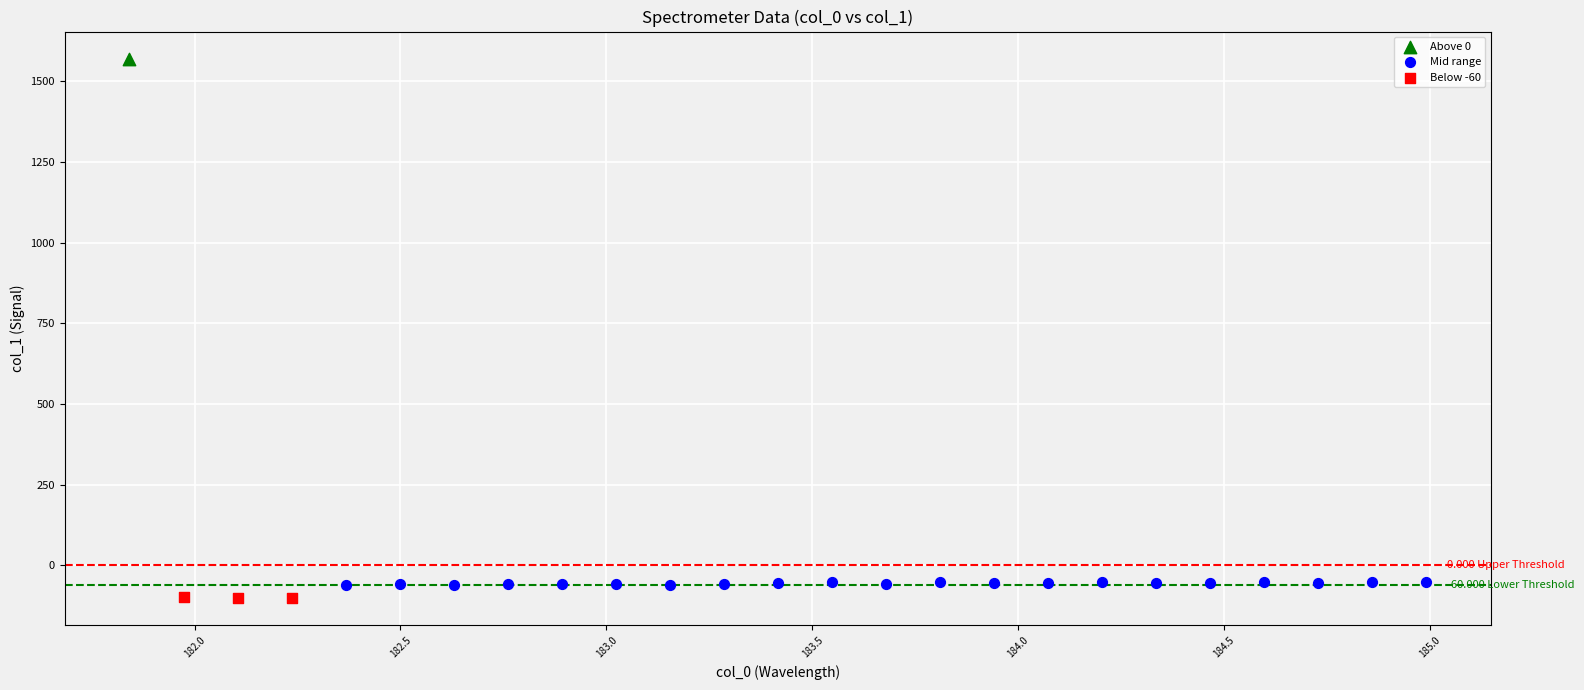

Which series contains the highest Y value?

Above 0